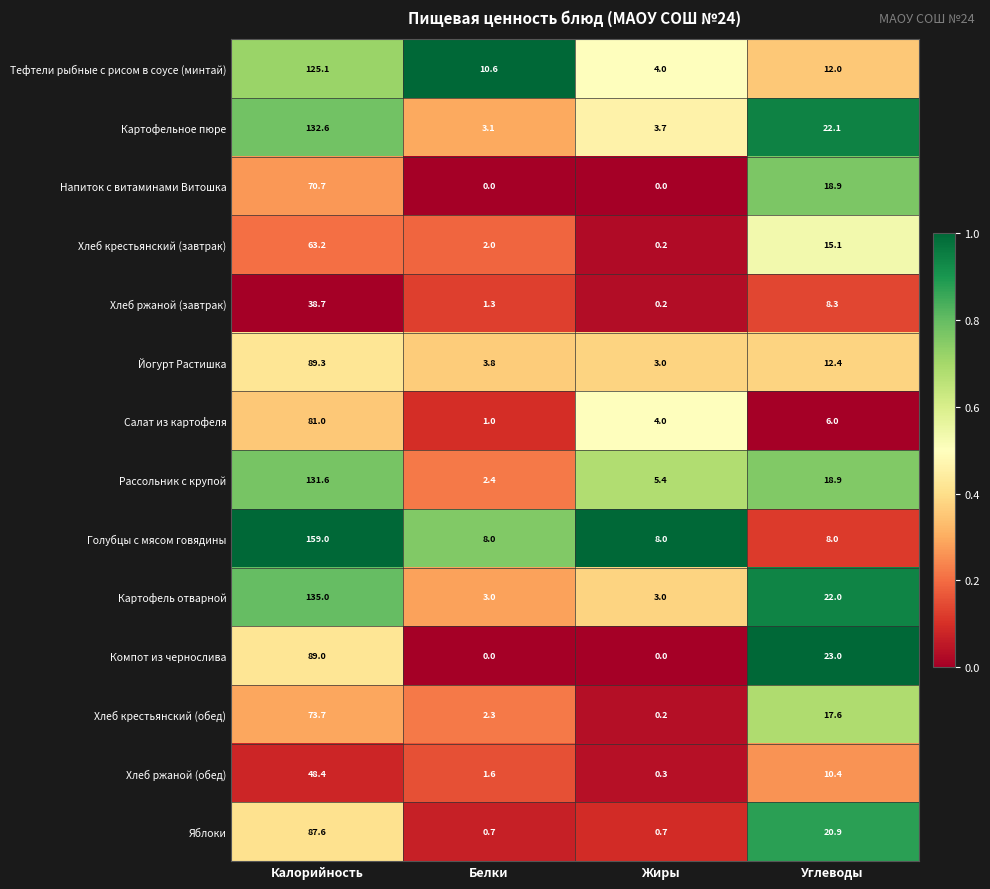

The Напиток с витаминами Витошка series shows 92.9 at Калорийность. True or false?

False